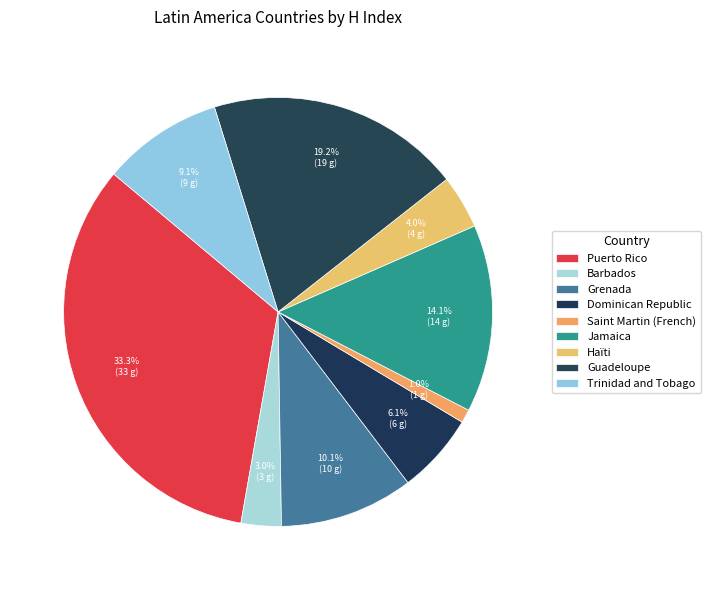

To the nearest percent, what is the combined percentage of Haïti and Saint Martin (French)?

5%